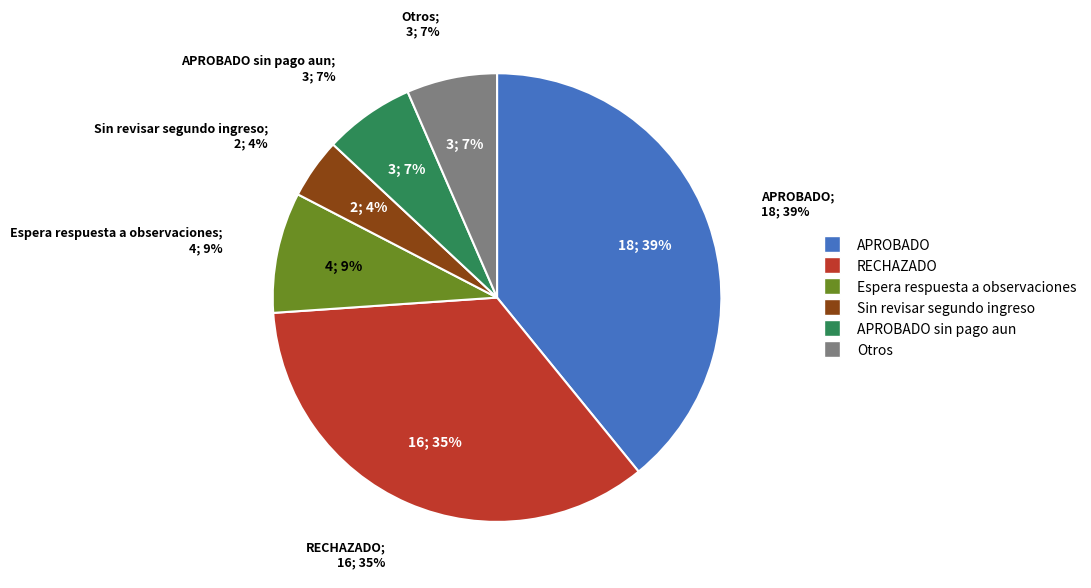

What is the smallest slice in the pie chart?

Sin revisar segundo ingreso